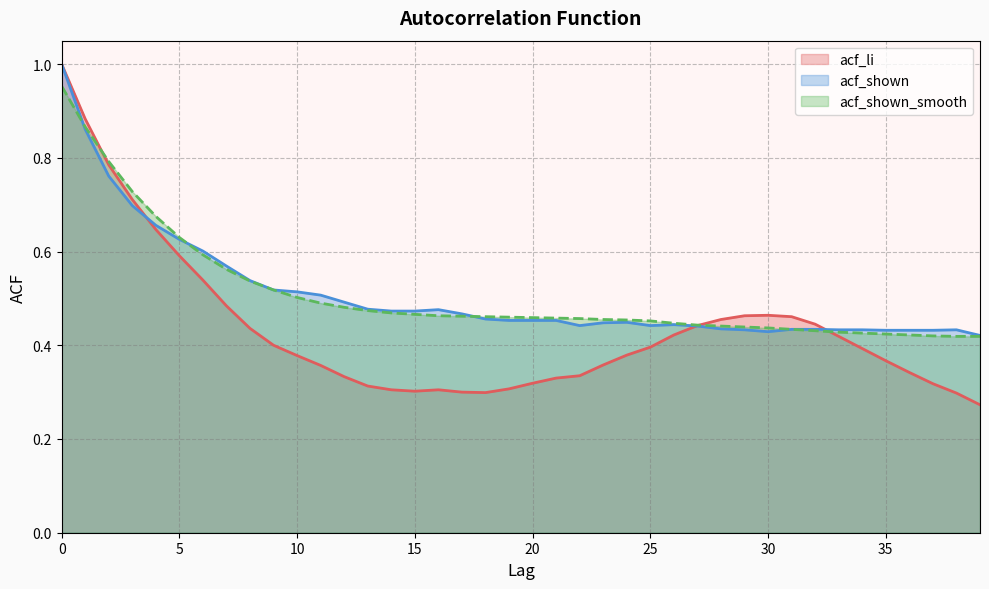

Reading left to right, what are all the values shown in this chart?

acf_li: 1.0	0.9	0.8	0.7	0.6	0.6	0.5	0.5	0.4	0.4	0.4	0.4	0.3	0.3	0.3	0.3	0.3	0.3	0.3	0.3	0.3	0.3	0.3	0.4	0.4	0.4	0.4	0.4	0.5	0.5	0.5	0.5	0.4	0.4	0.4	0.4	0.3	0.3	0.3	0.3
acf_shown: 1.0	0.9	0.8	0.7	0.7	0.6	0.6	0.6	0.5	0.5	0.5	0.5	0.5	0.5	0.5	0.5	0.5	0.5	0.5	0.5	0.5	0.5	0.4	0.4	0.4	0.4	0.4	0.4	0.4	0.4	0.4	0.4	0.4	0.4	0.4	0.4	0.4	0.4	0.4	0.4
acf_shown_smooth: 1.0	0.9	0.8	0.7	0.7	0.6	0.6	0.6	0.5	0.5	0.5	0.5	0.5	0.5	0.5	0.5	0.5	0.5	0.5	0.5	0.5	0.5	0.5	0.5	0.5	0.5	0.4	0.4	0.4	0.4	0.4	0.4	0.4	0.4	0.4	0.4	0.4	0.4	0.4	0.4